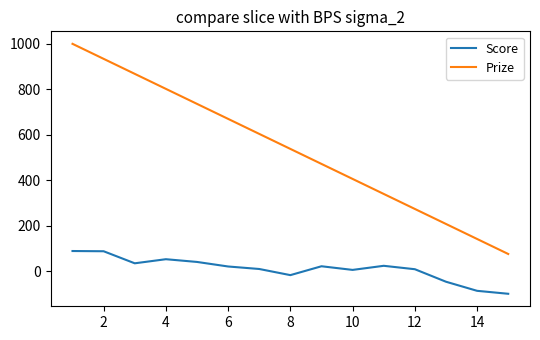

Which series has the largest total across all categories?

Prize